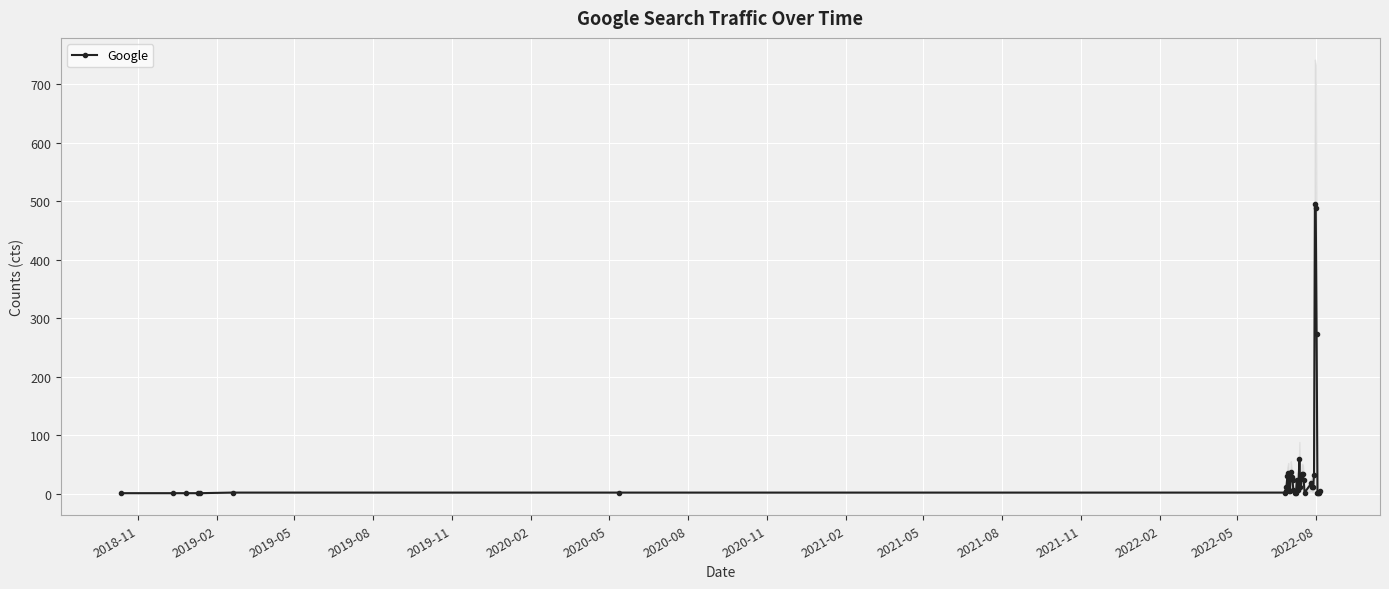

What is the greatest value displayed?

495